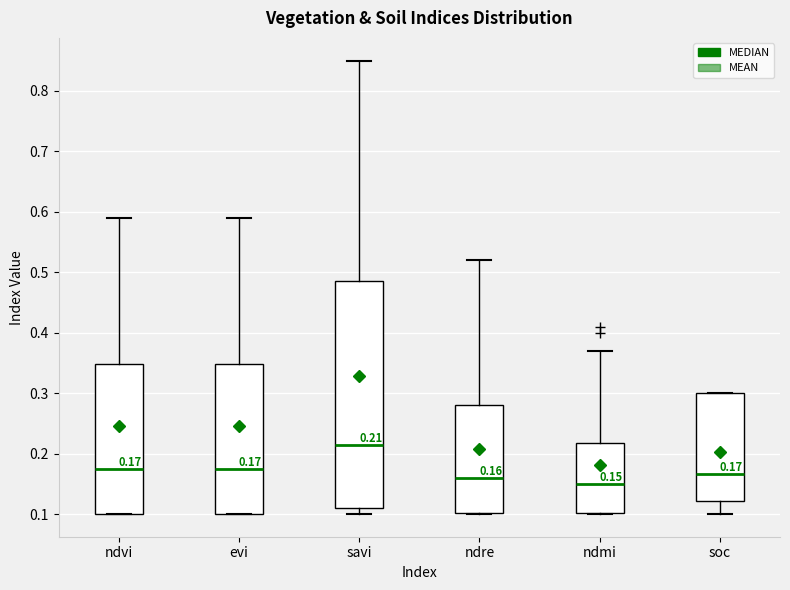

Which box is the tallest, from its lower edge to its upper edge?

savi